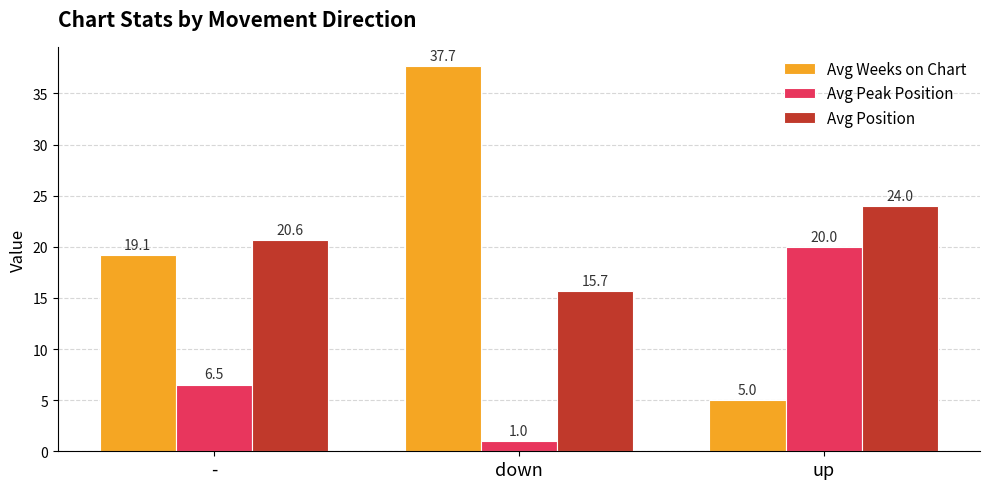

How many values in the Avg Peak Position series exceed 6?

2